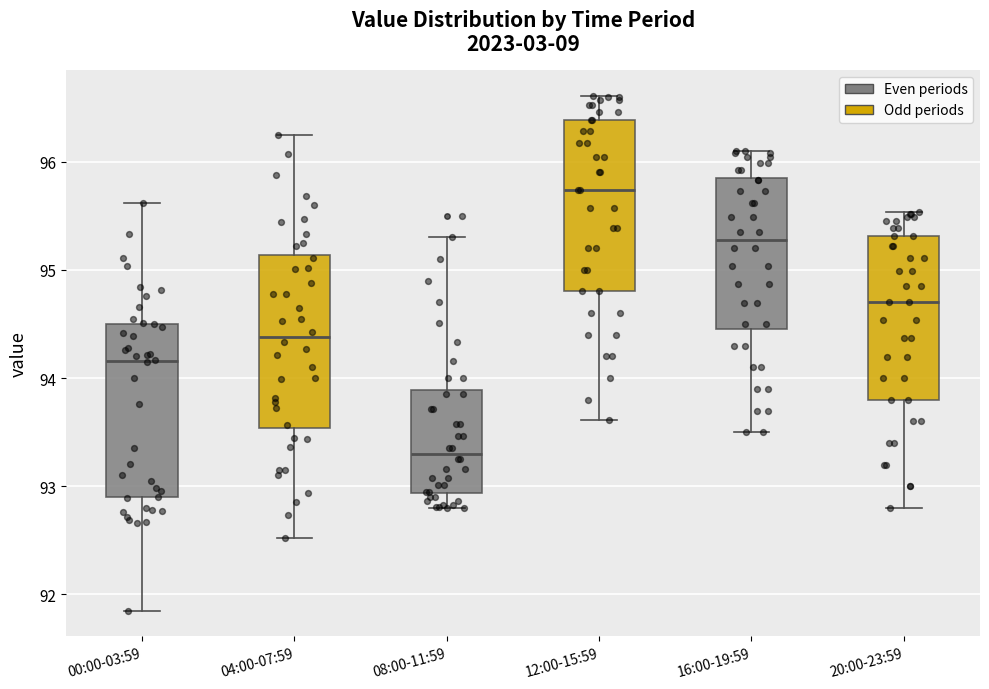

Reading left to right, read every box against the y-axis: the position of its median line, the range the box covers, and the ends of its whiskers. The values are not printed on the chart, so give them approximately, as read against the axis.

00:00-03:59: median 94.2, box 92.9 to 94.5, whiskers 91.9 to 95.6
04:00-07:59: median 94.4, box 93.5 to 95.1, whiskers 92.5 to 96.3
08:00-11:59: median 93.3, box 92.9 to 93.9, whiskers 92.8 to 95.3
12:00-15:59: median 95.7, box 94.8 to 96.4, whiskers 93.6 to 96.6
16:00-19:59: median 95.3, box 94.5 to 95.9, whiskers 93.5 to 96.1
20:00-23:59: median 94.7, box 93.8 to 95.3, whiskers 92.8 to 95.5